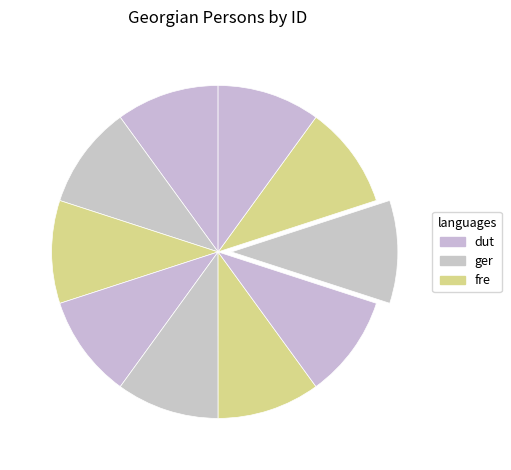

To the nearest percent, what portion does მიხეილ დაფქვიაშვილი represent?

10%